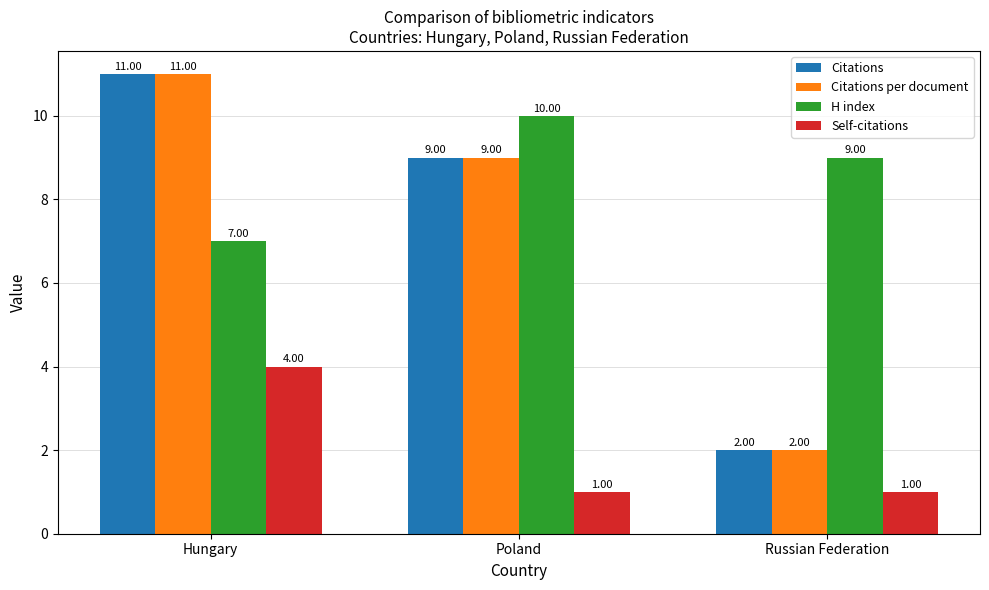

Is it true that Citations per document equals 16 at Hungary?

False